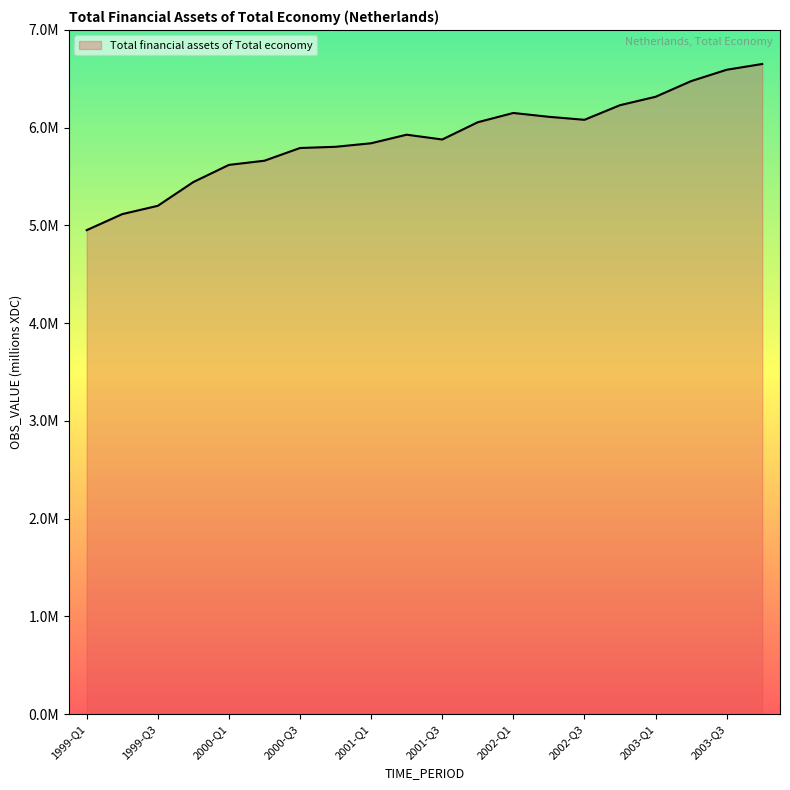

At which label is the value closest to 5801855?

2000-Q4